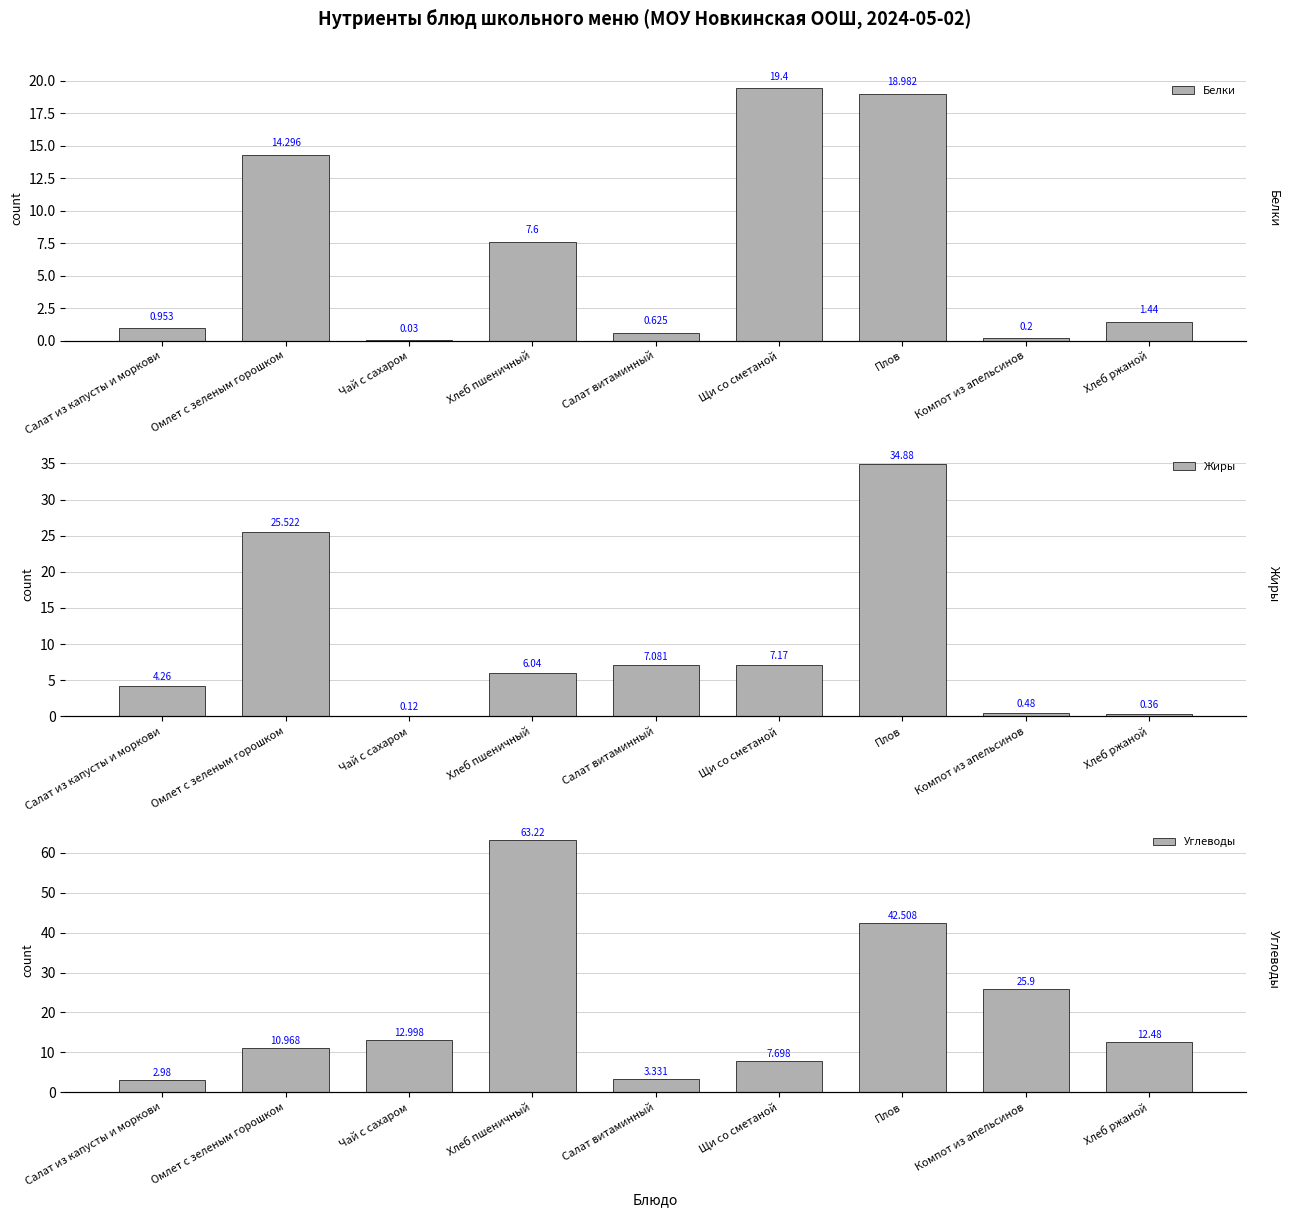

True or false: Углеводы has a value of 35.1 at Компот из апельсинов.

False